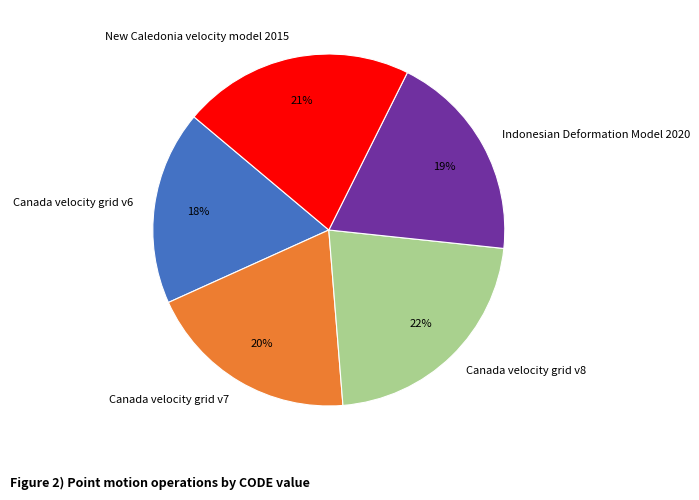

Which slice is the largest?

Canada velocity grid v8